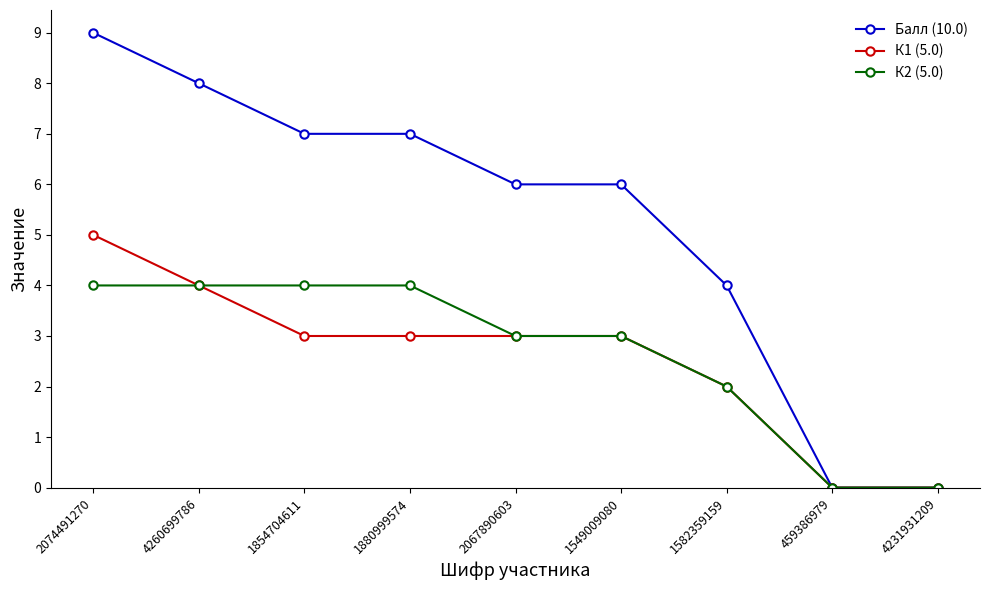

What position from the right is 1880999574?

6